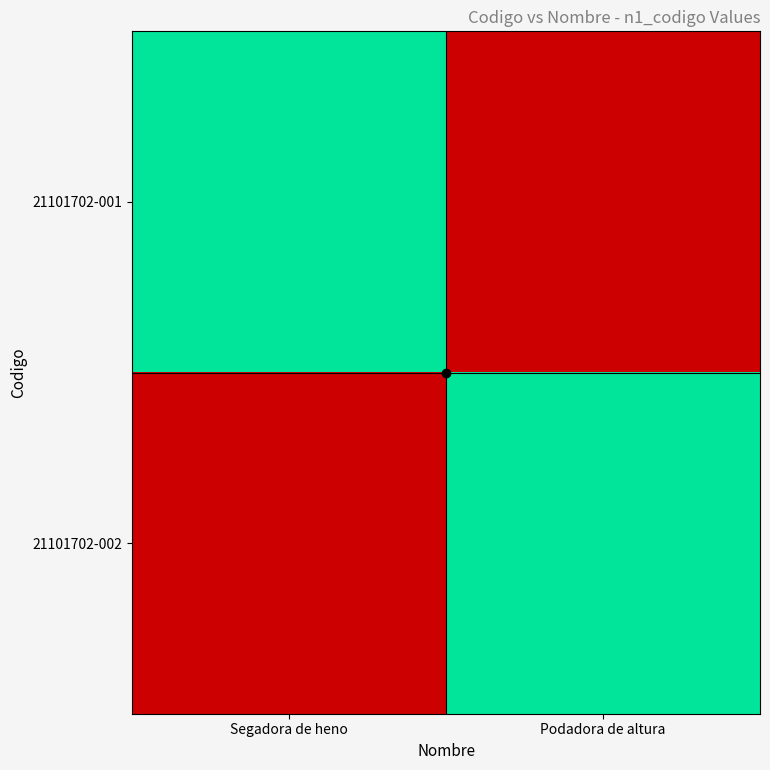

What is the total value across all series at Podadora de altura?

21000000